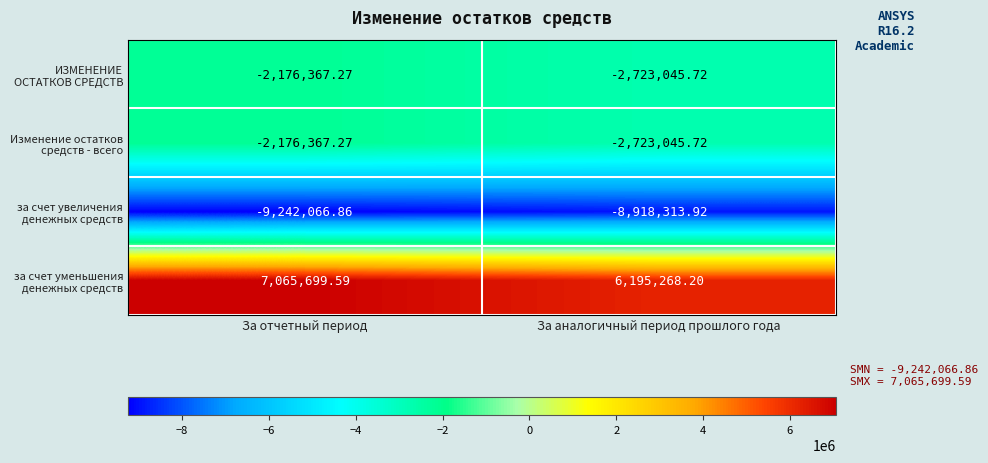

At which category does the chart reach its minimum across all series?

За отчетный период